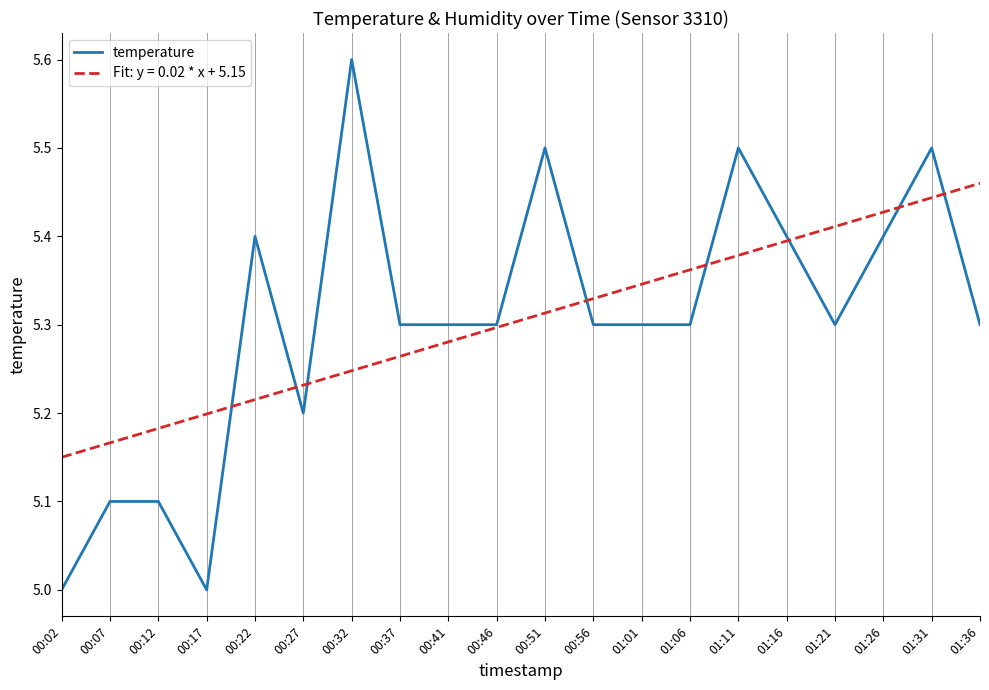

What is the total value across all series at 00:17?

10.2